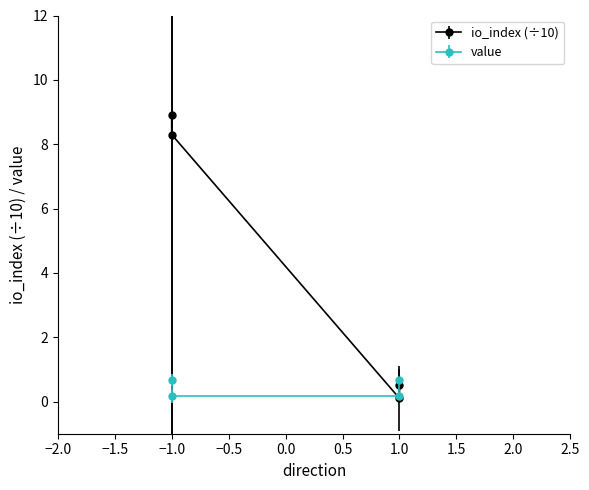

What is the value of the value point at the 2nd from the left?

0.7